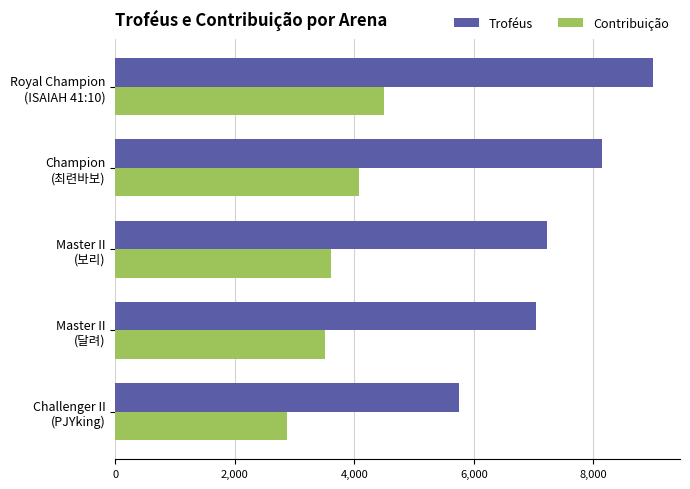

What is the average value of the Contribuição series?

3715